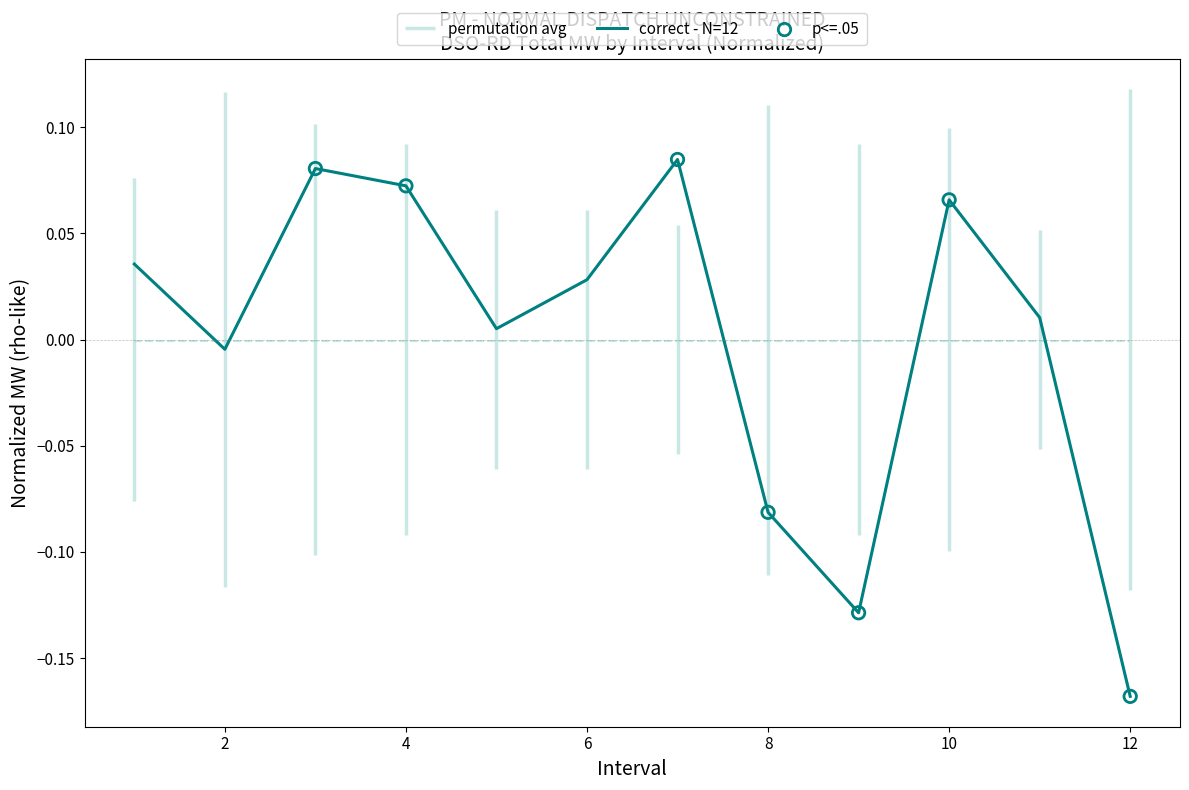

Between 6 and 10, which is larger?

10